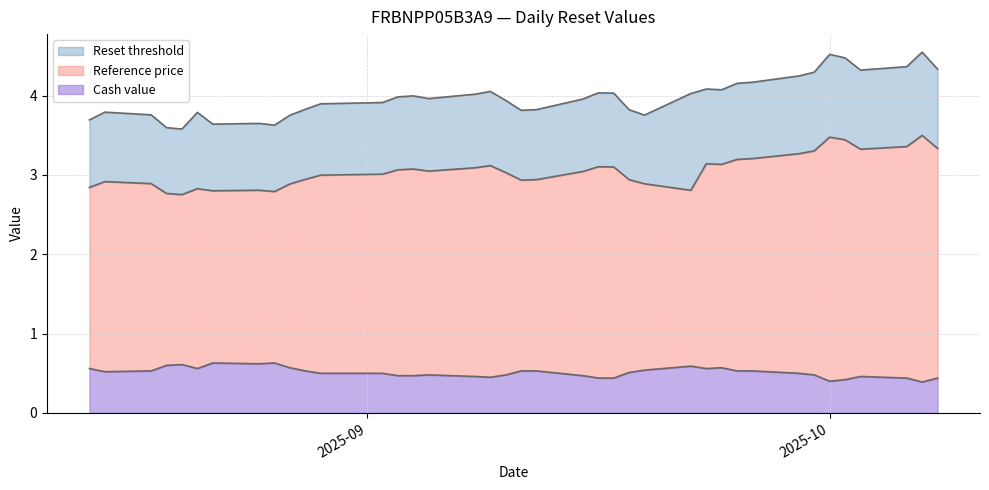

How many lines are shown in the chart?

3